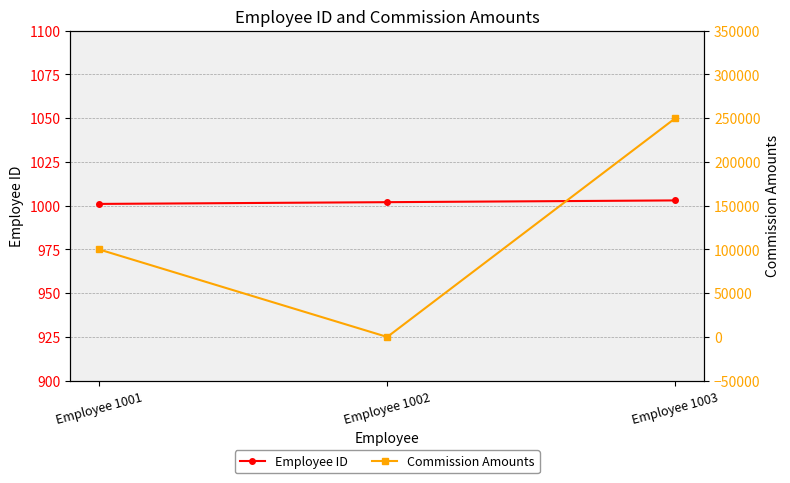

At which category is the sum across all series the highest?

Employee 1003